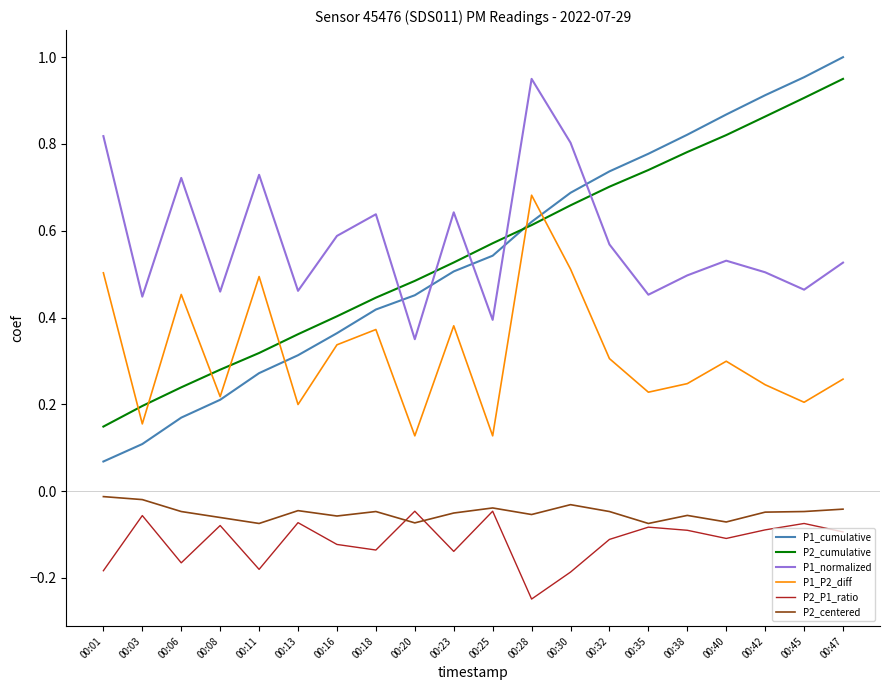

Which category has the lowest value across all series?

00:28